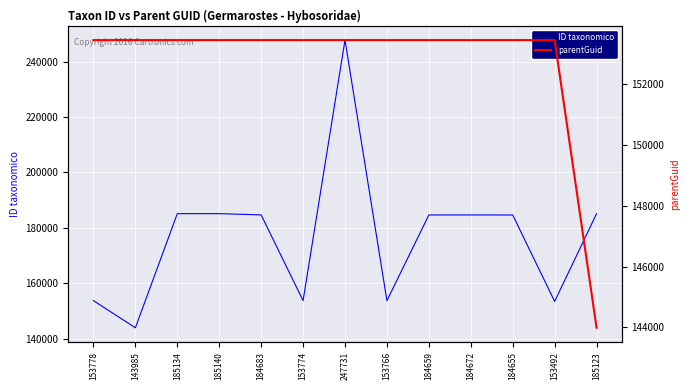

Count the number of data series in this chart.

2